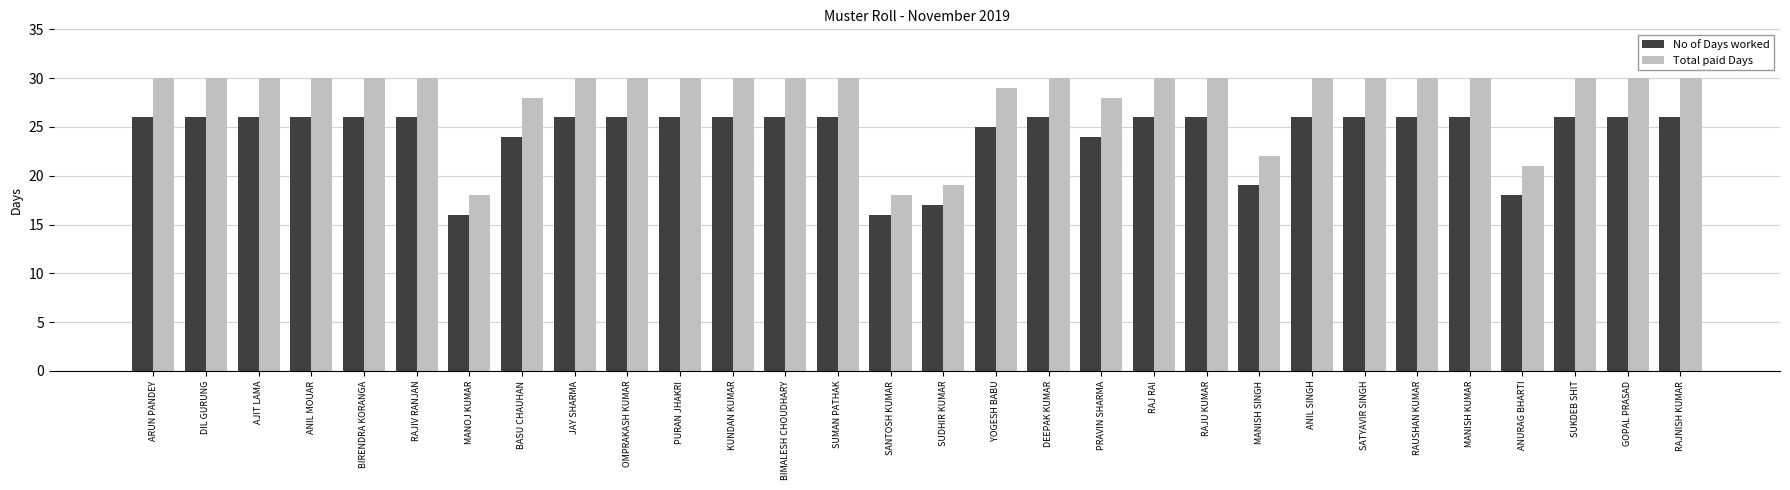

What is the value of the Total paid Days bar at the 27th from the left?

21